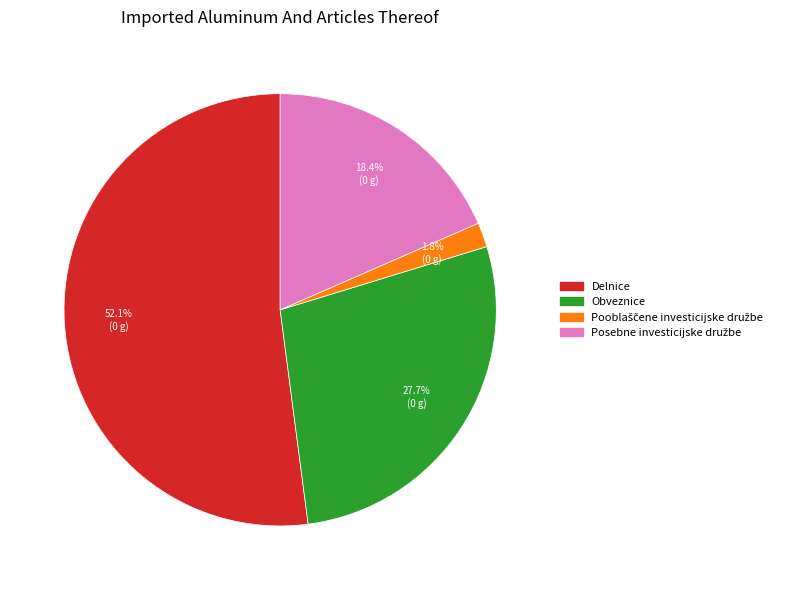

Is there any slice that represents more than half of the pie?

Yes